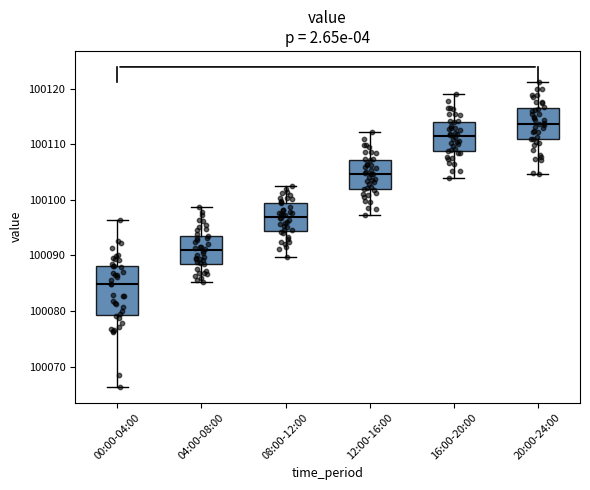

Where does the lower whisker of the box for 08:00-12:00 end on the y-axis? The values are not printed on the chart, so give them approximately, as read against the axis.

100090